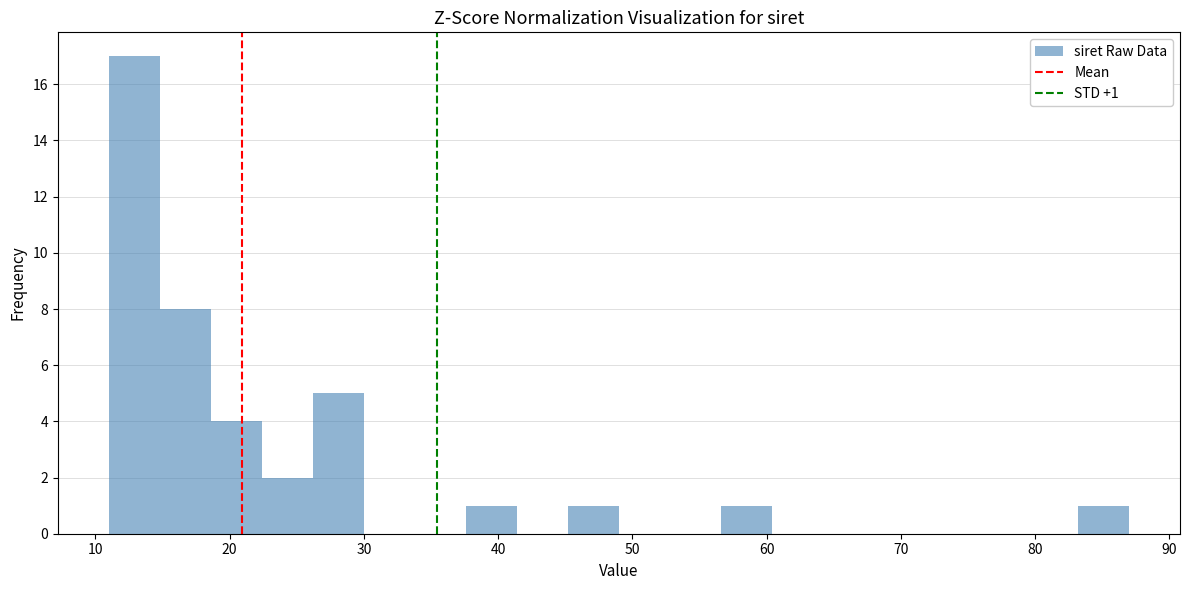

Around what value on the x-axis is the tallest bar? Give the approximate position of its centre, as read against the axis.

13